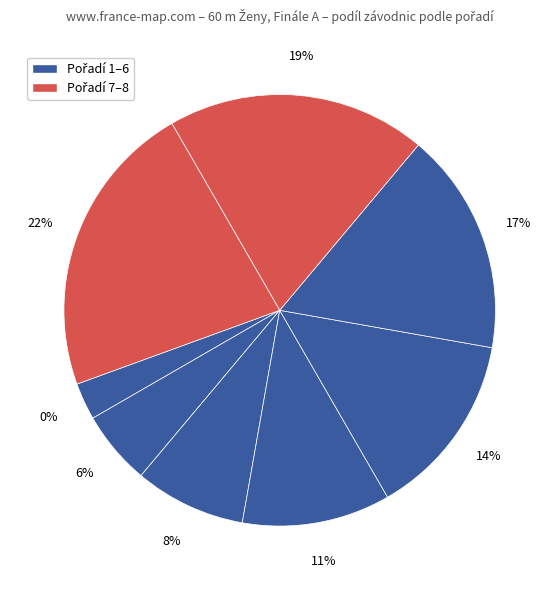

Is there a majority slice in this chart?

No